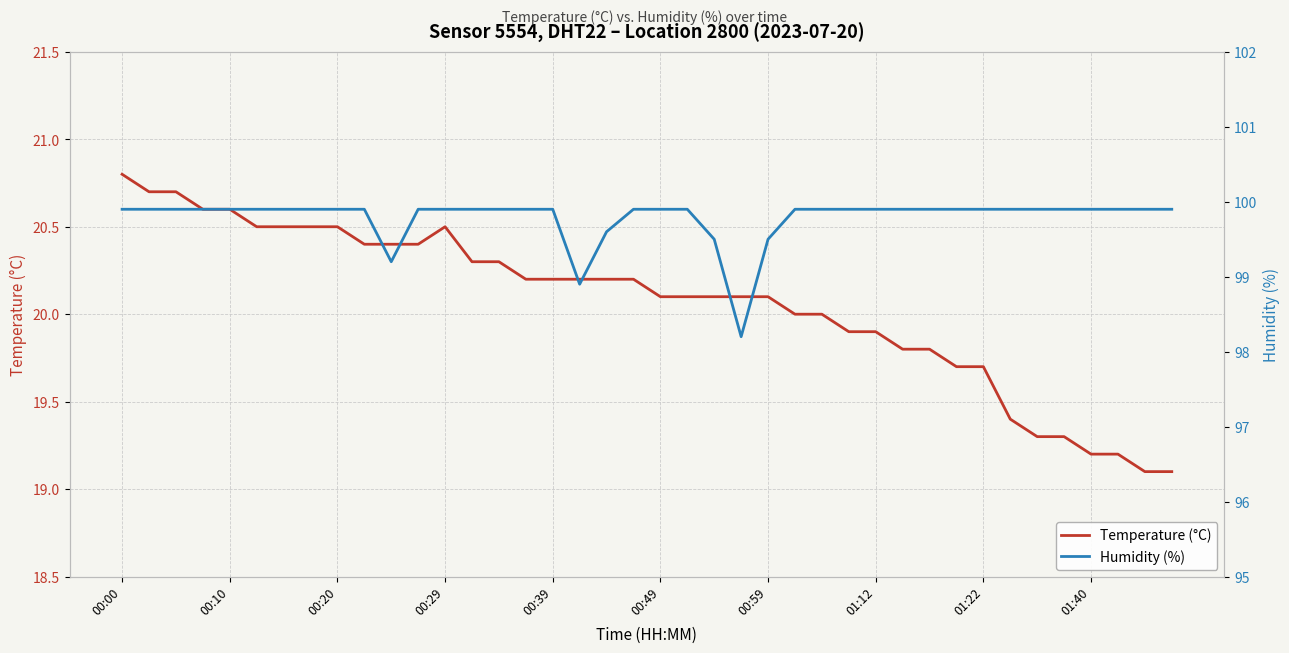

At how many categories does at least one series exceed 45?

40